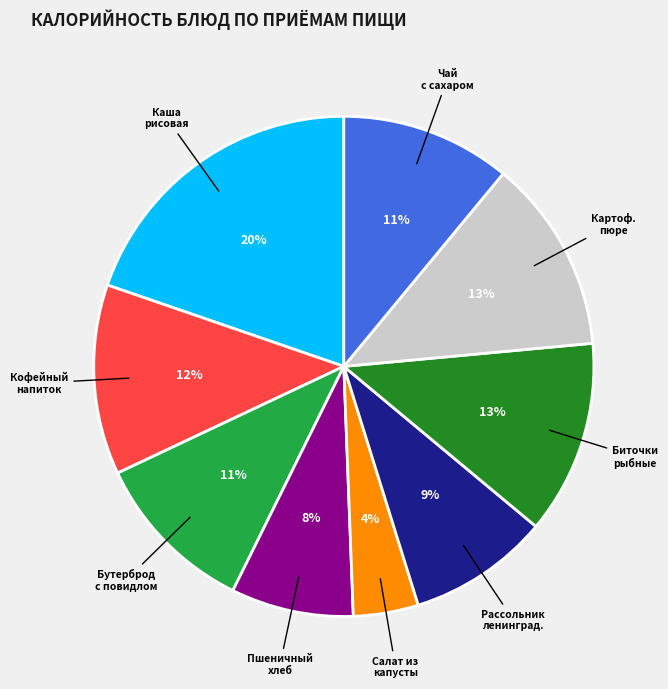

To the nearest percent, what is the average slice percentage?

11%